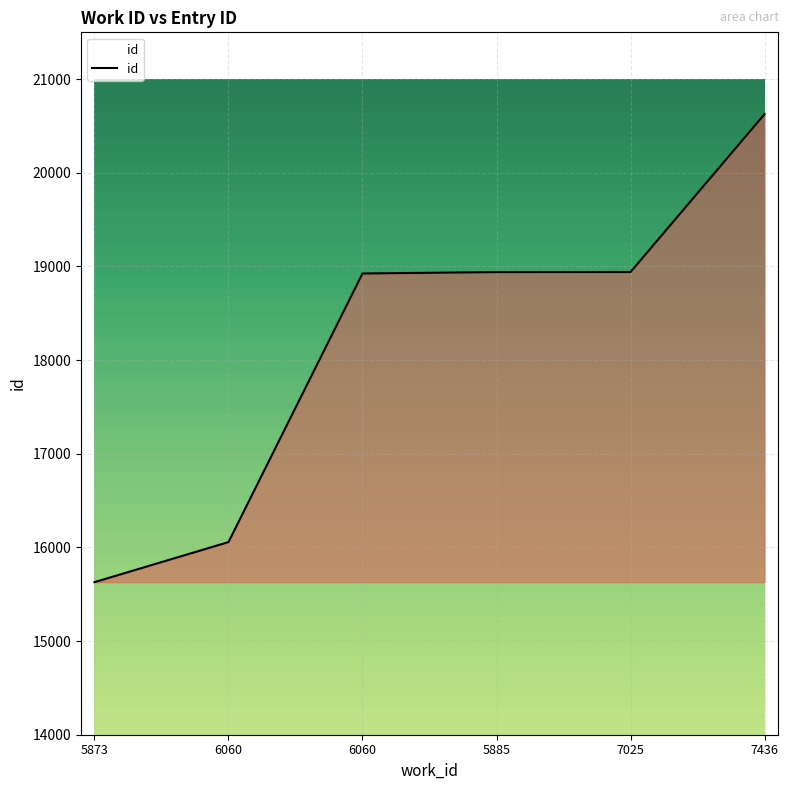

How many distinct data groups are displayed?

1